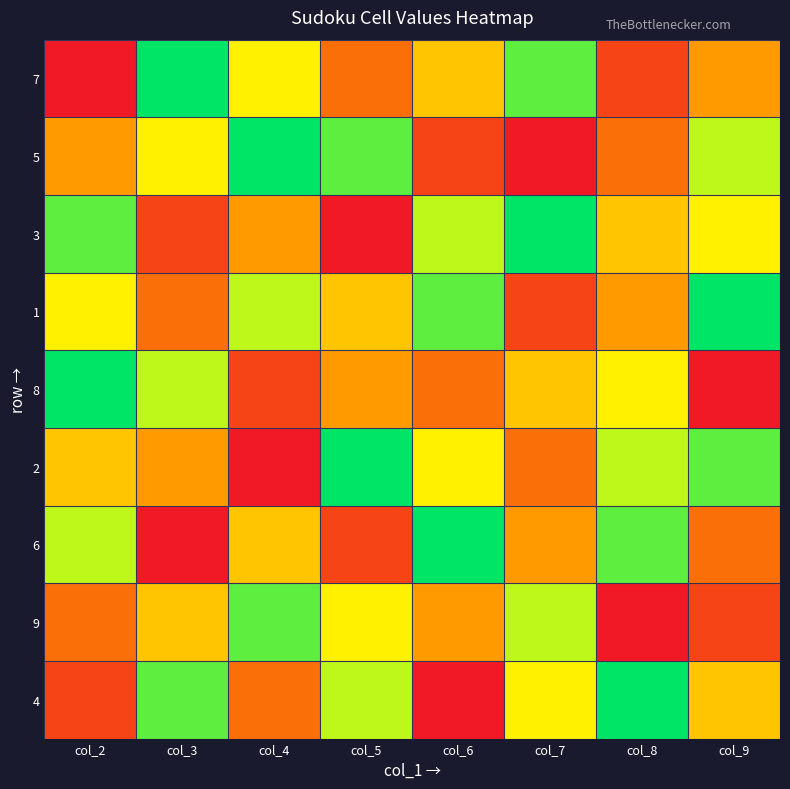

What is the spread (max minus min) of values at col_7?

8